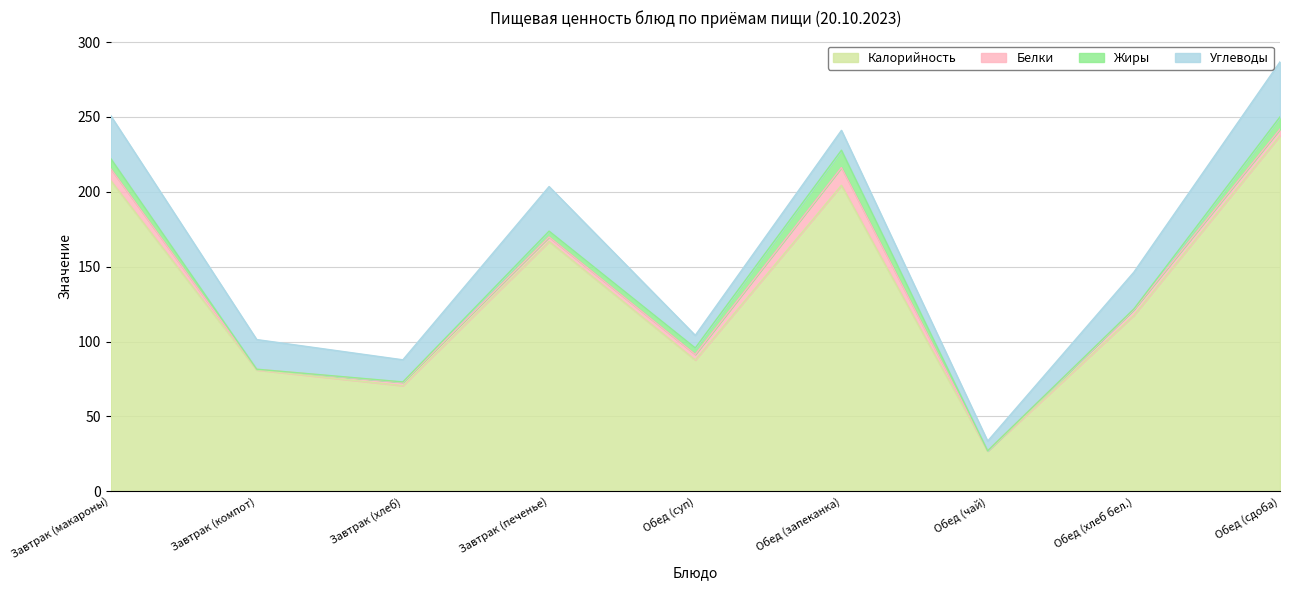

What is the difference between the maximum and minimum values in the Белки series?

11.6